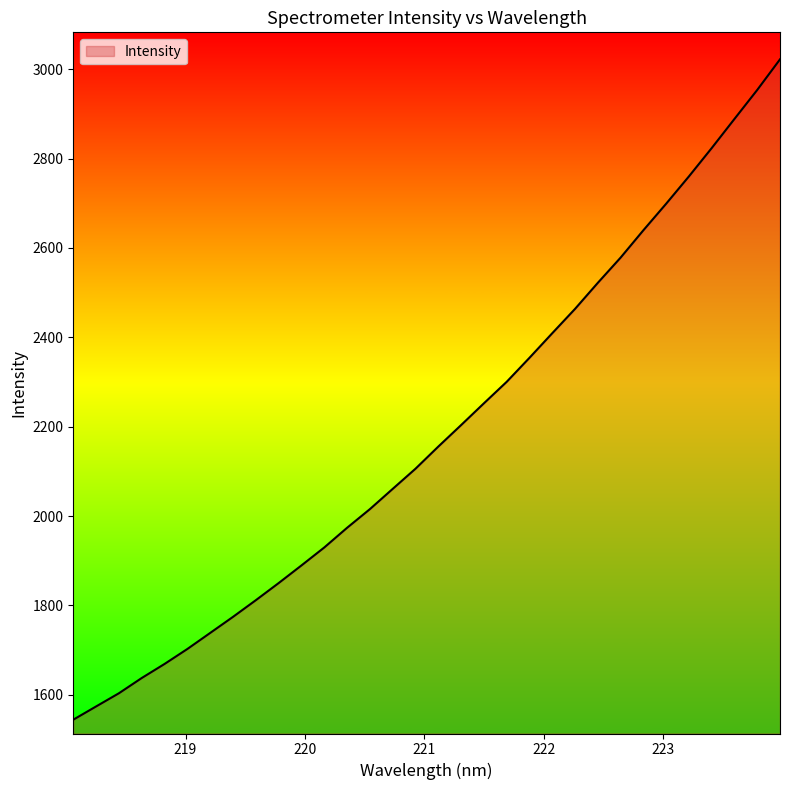

True or false: there are more than 0 points higher than both neighbors.

False